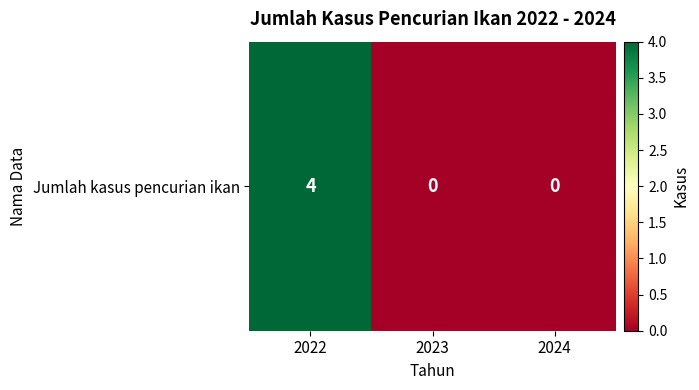

Reading left to right, list all the values displayed in this chart.

4	0	0